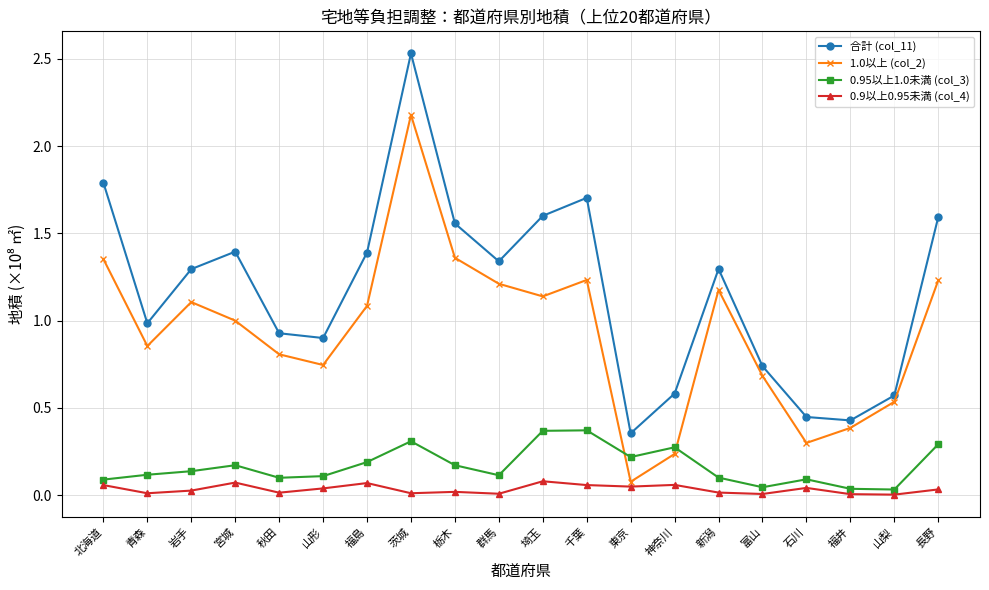

Is the value of 合計 (col_11) at 群馬 greater than the value of 0.95以上1.0未満 (col_3) at 東京?

Yes